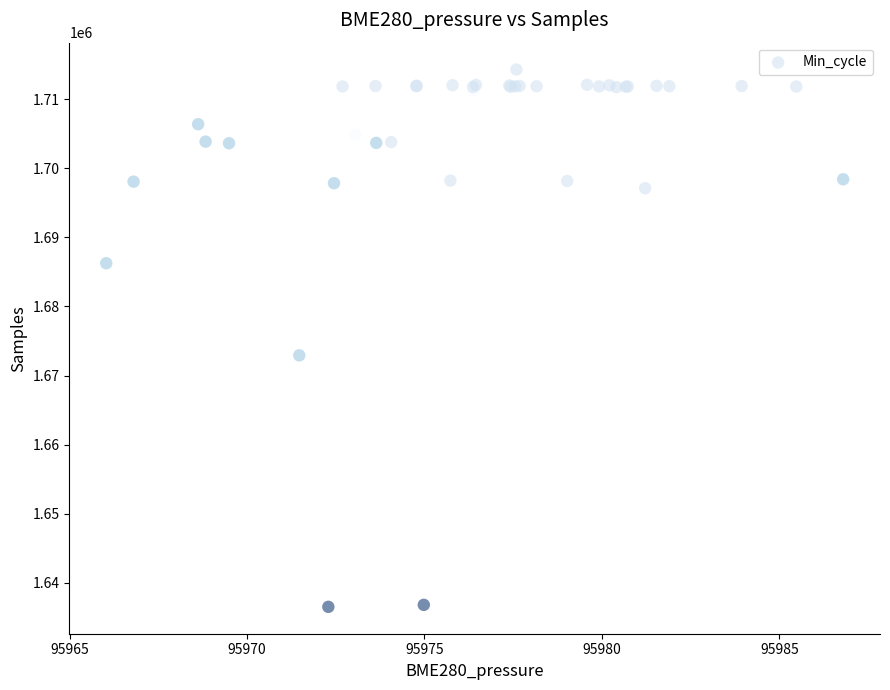

What Y value in the scatter plot is closest to 1675407?

1672922